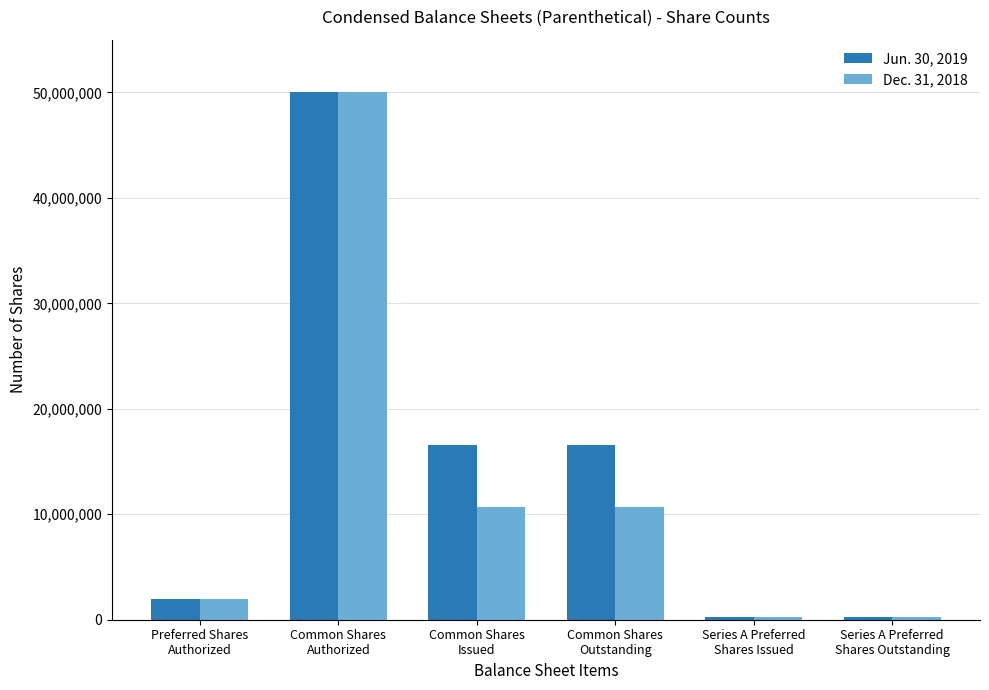

Is the value of Dec. 31, 2018 at Common Shares
Issued greater than the value of Jun. 30, 2019 at Series A Preferred
Shares Outstanding?

Yes